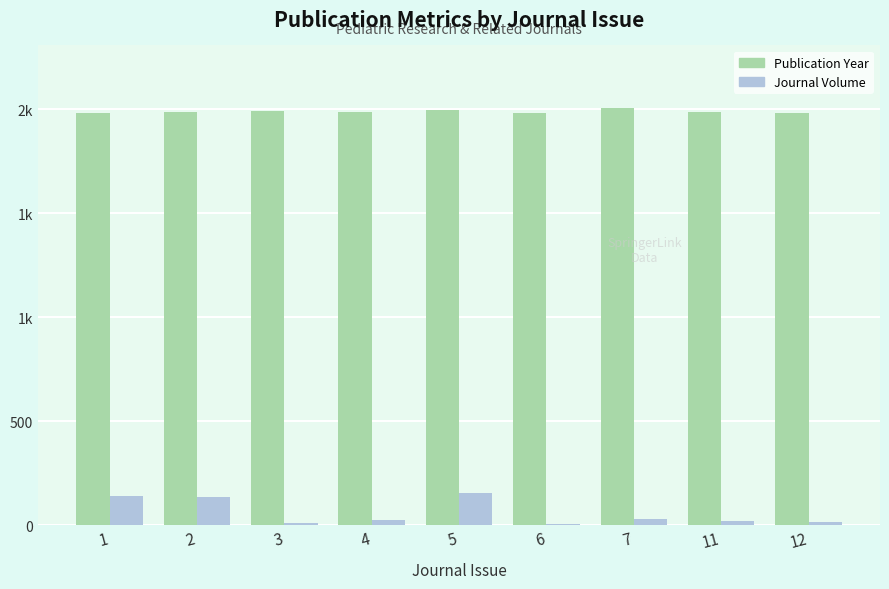

Which category has the highest value in the Publication Year series?

7